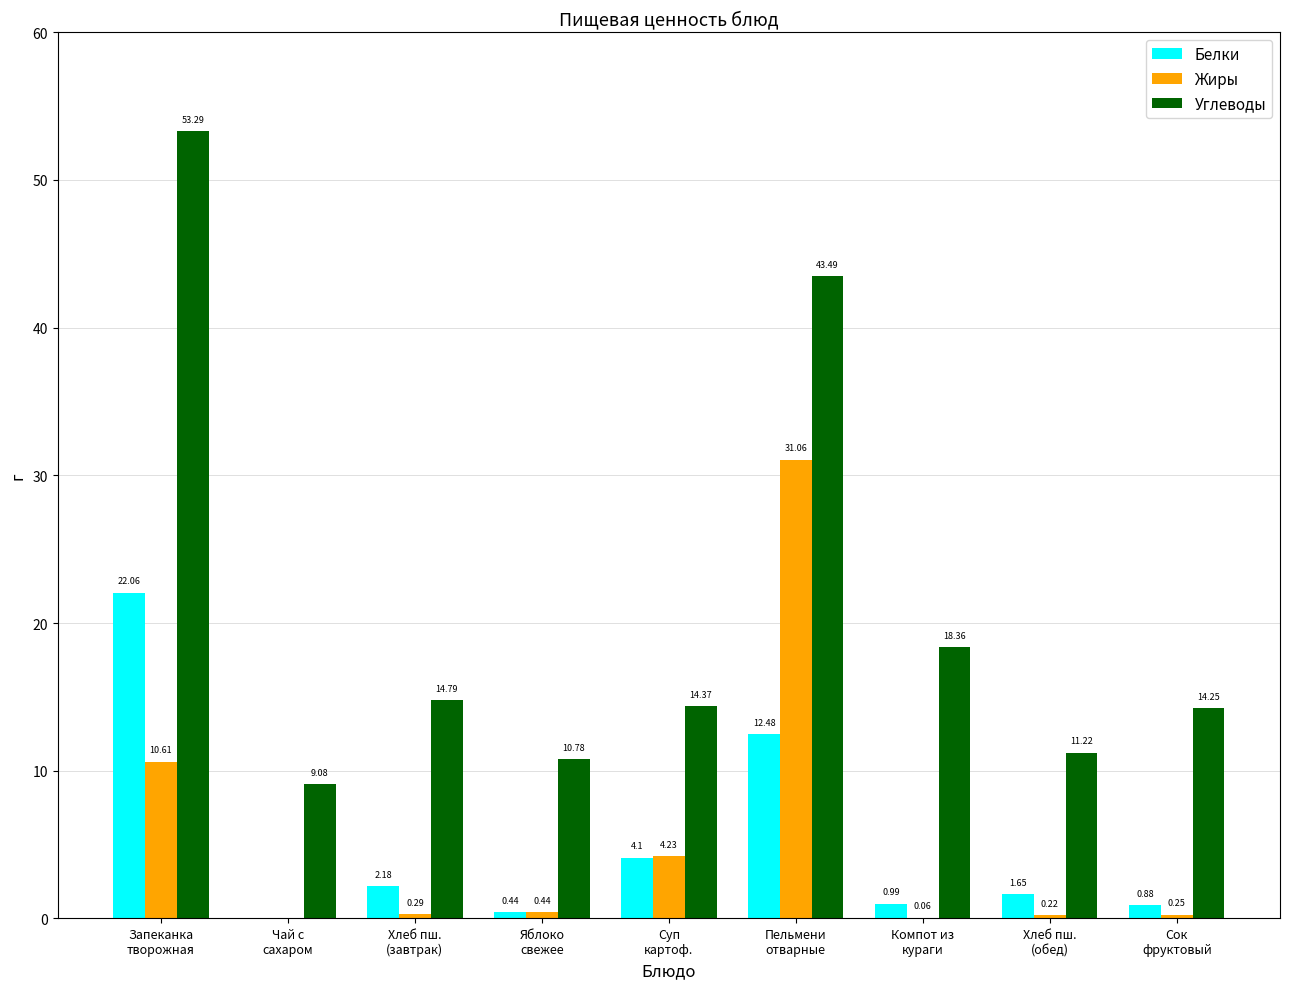

Which series has the largest total across all categories?

Углеводы